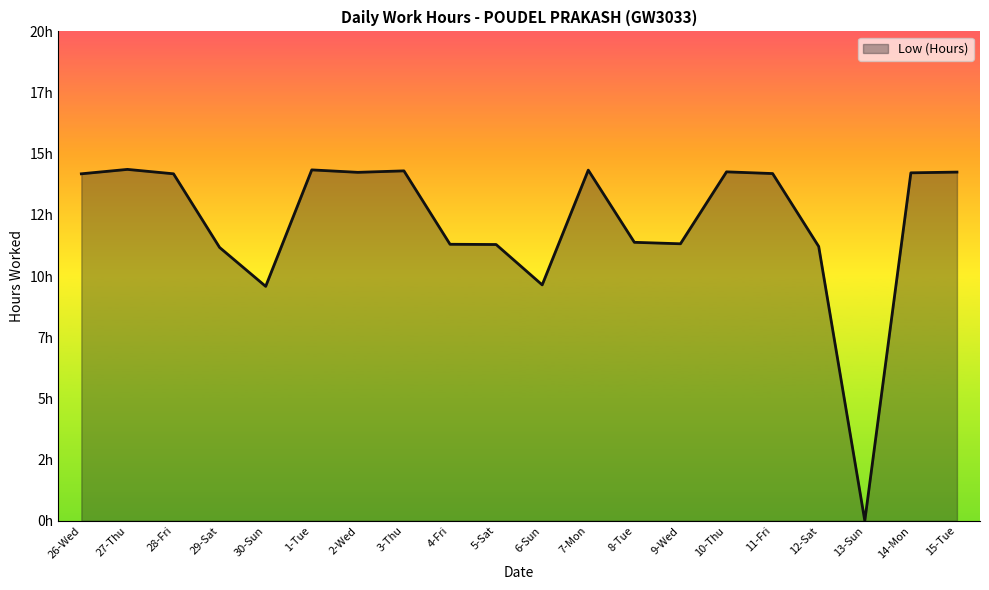

Reading right to left, extract all data points from this chart.

15-Tue=14.2	14-Mon=14.2	13-Sun=0.0	12-Sat=11.2	11-Fri=14.2	10-Thu=14.3	9-Wed=11.3	8-Tue=11.4	7-Mon=14.3	6-Sun=9.6	5-Sat=11.3	4-Fri=11.3	3-Thu=14.3	2-Wed=14.2	1-Tue=14.3	30-Sun=9.6	29-Sat=11.2	28-Fri=14.2	27-Thu=14.4	26-Wed=14.2